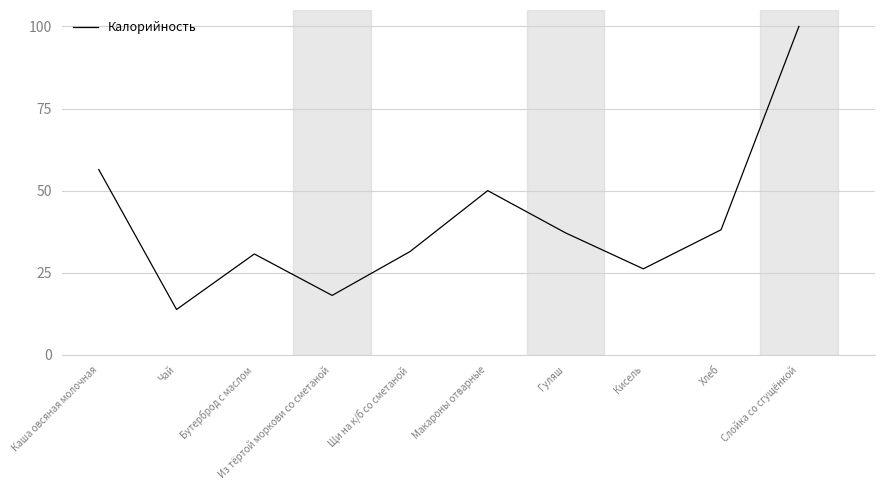

What is the change in value from Каша овсяная молочная to Кисель?

-30.2